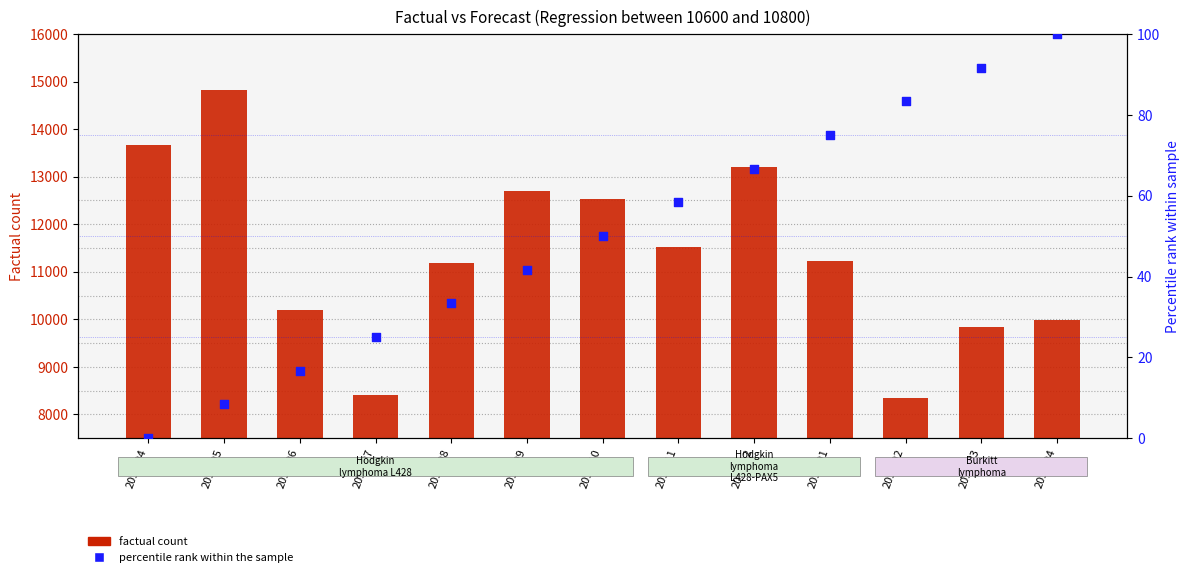

At how many categories does at least one series exceed 3101?

13